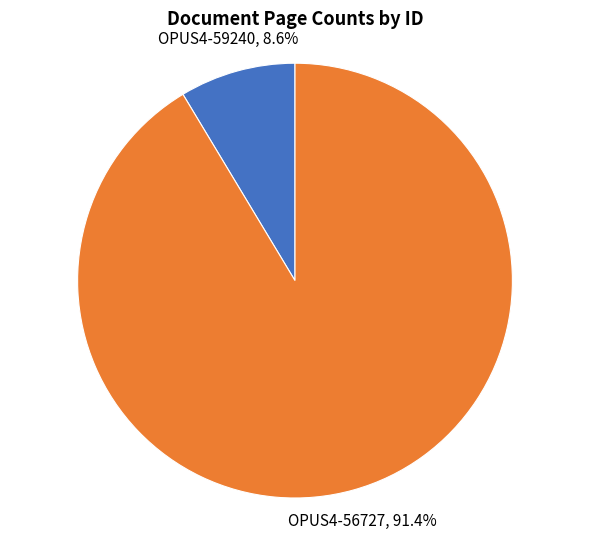

Is there a majority slice in this chart?

Yes